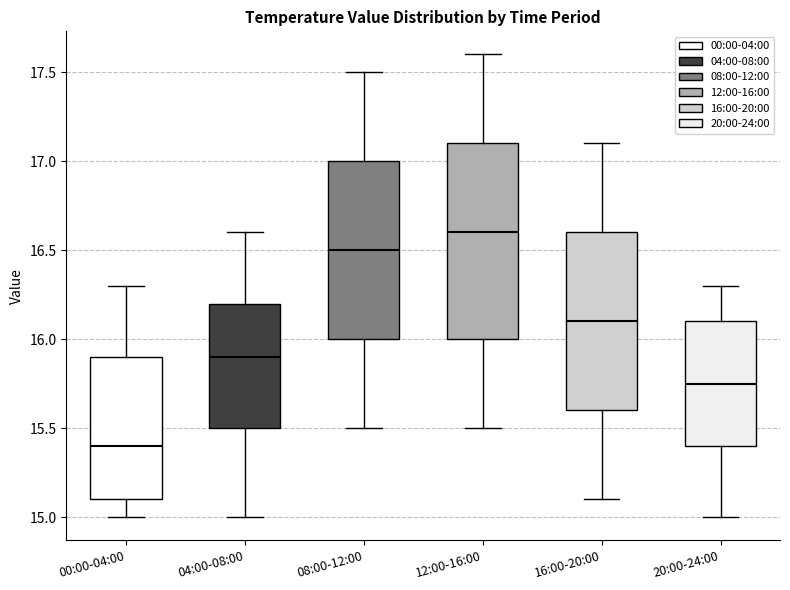

Reading left to right, read every box against the y-axis: the position of its median line, the range the box covers, and the ends of its whiskers. The values are not printed on the chart, so give them approximately, as read against the axis.

00:00-04:00: median 15.40, box 15.10 to 15.90, whiskers 15.00 to 16.30
04:00-08:00: median 15.90, box 15.50 to 16.20, whiskers 15.00 to 16.60
08:00-12:00: median 16.50, box 16.00 to 17.00, whiskers 15.50 to 17.50
12:00-16:00: median 16.60, box 16.00 to 17.10, whiskers 15.50 to 17.60
16:00-20:00: median 16.10, box 15.60 to 16.60, whiskers 15.10 to 17.10
20:00-24:00: median 15.75, box 15.40 to 16.10, whiskers 15.00 to 16.30